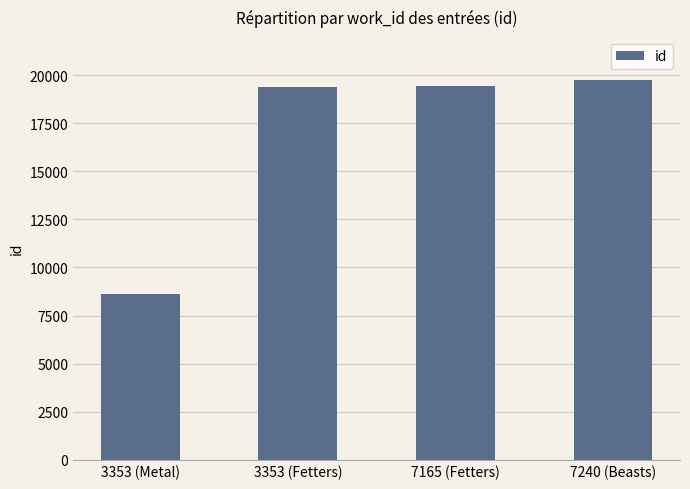

What is the difference between the maximum and minimum values?

11112